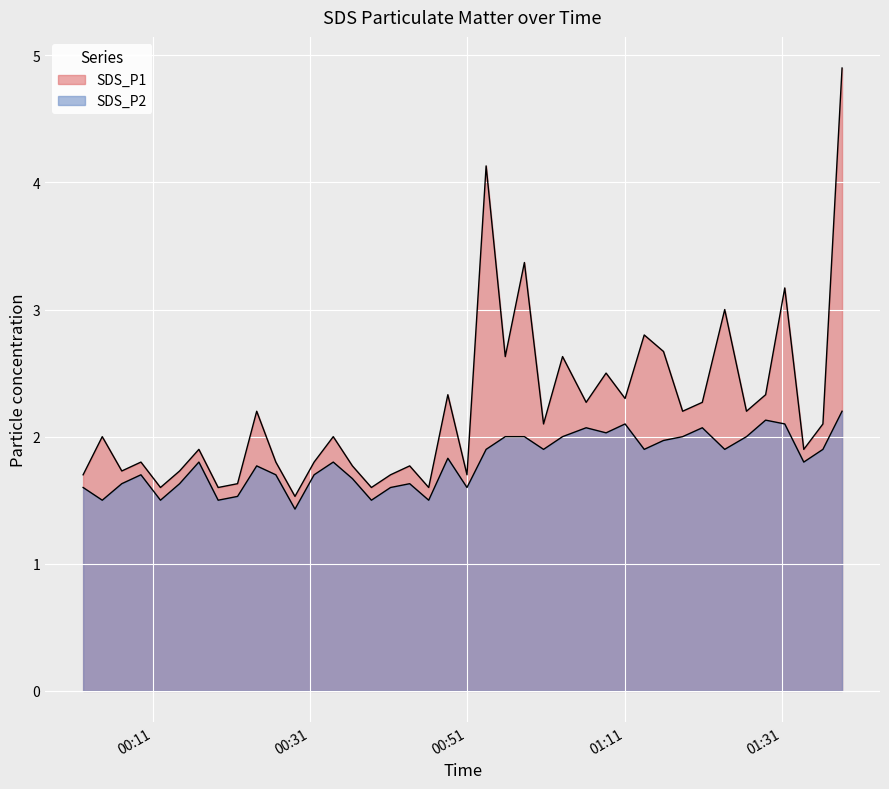

At how many categories does at least one series exceed 4?

2